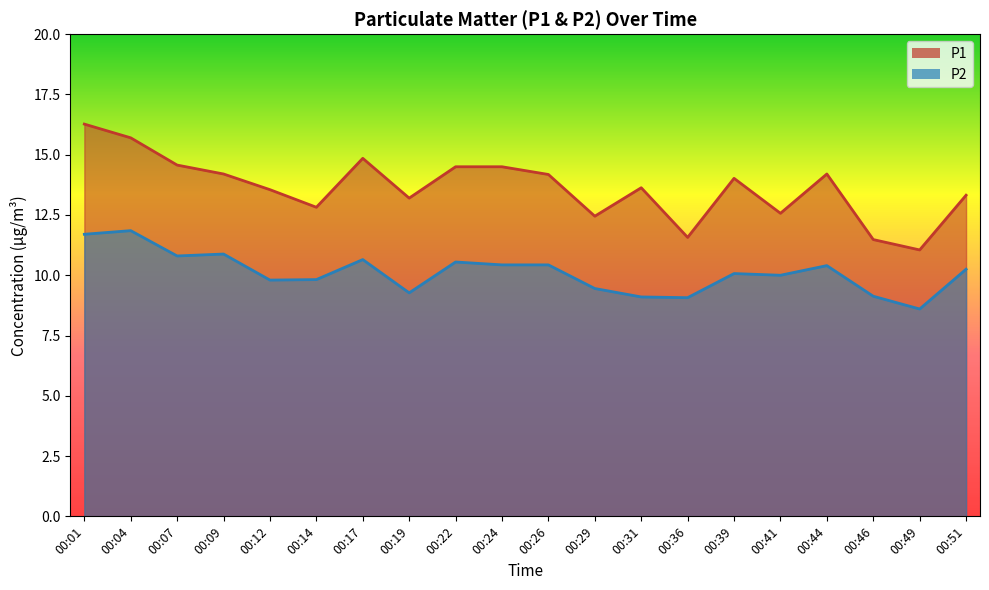

True or false: P2 and P1 cross at least once.

False